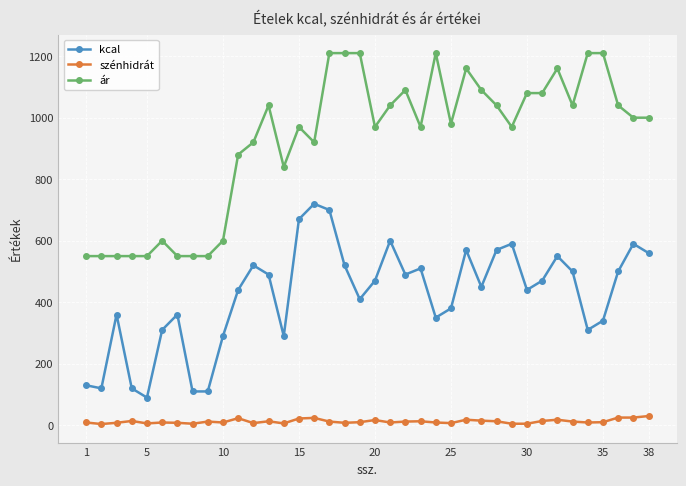

How many distinct data groups are displayed?

3